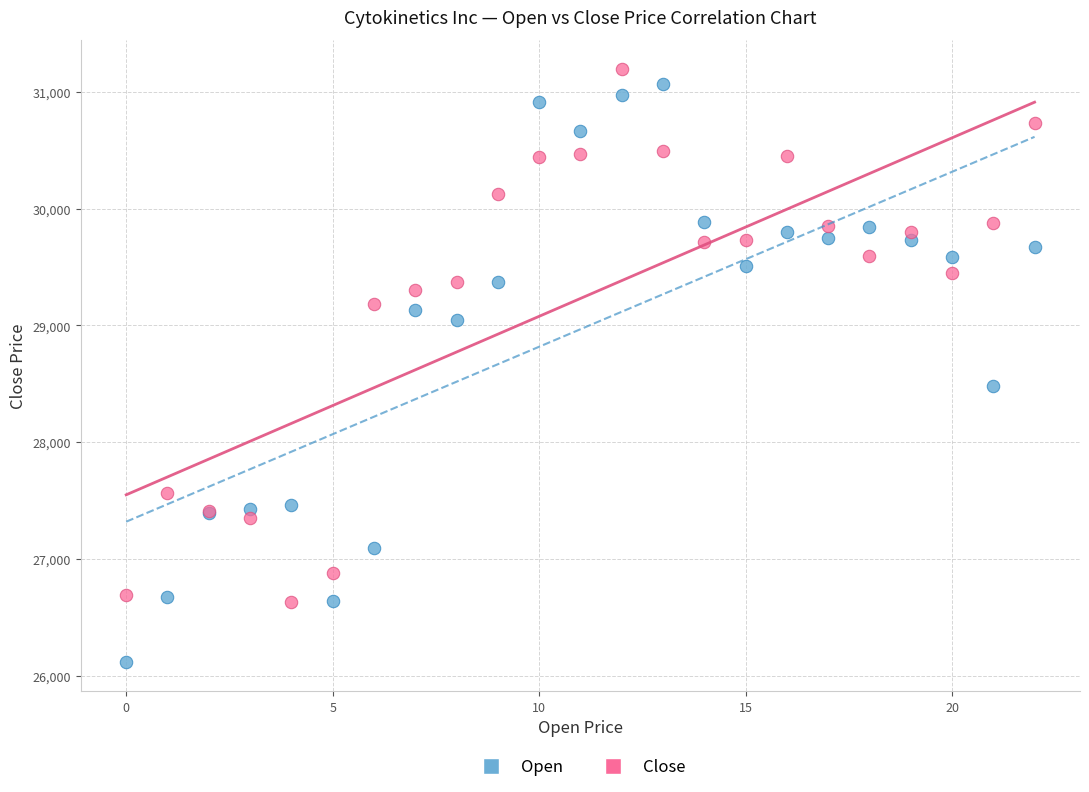

Which series contains the highest Y value?

Close